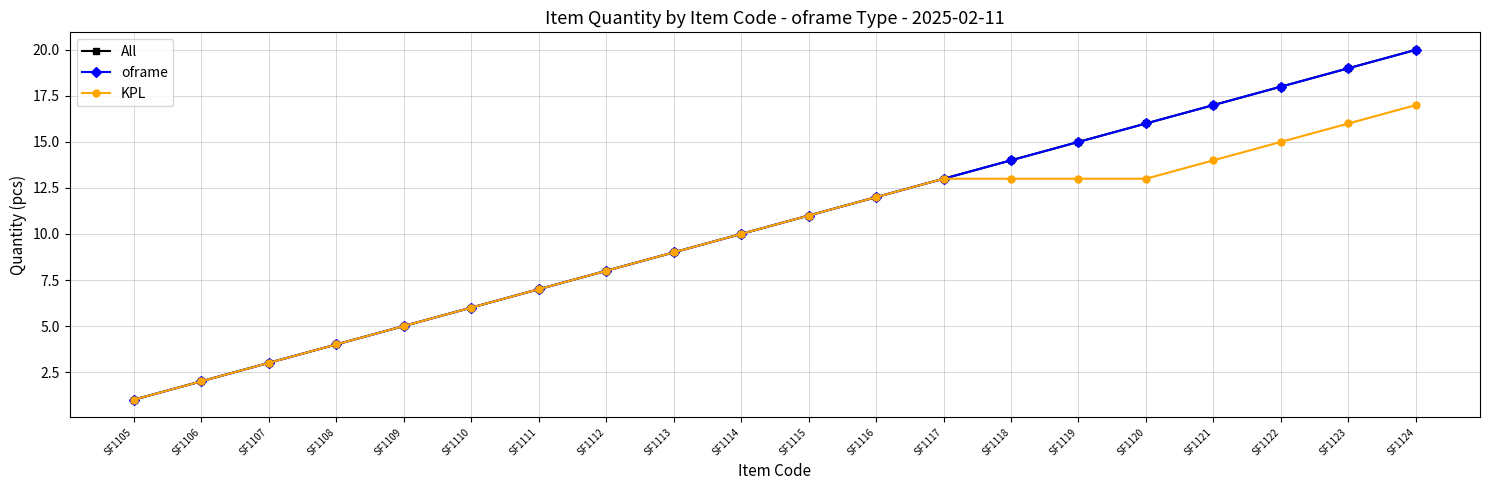

Does the chart have visible grid lines?

Yes